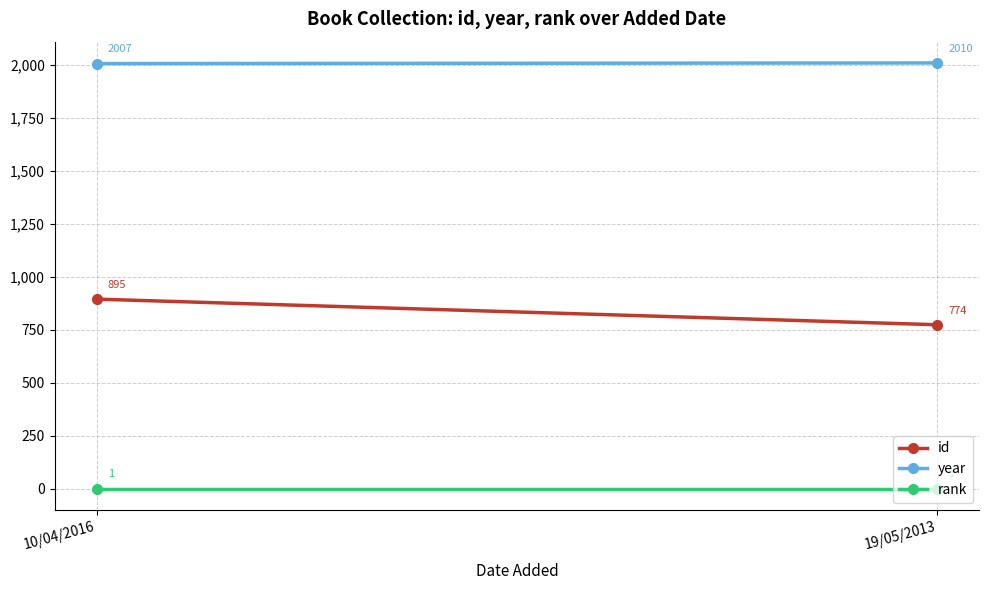

What is the minimum value for id?

774